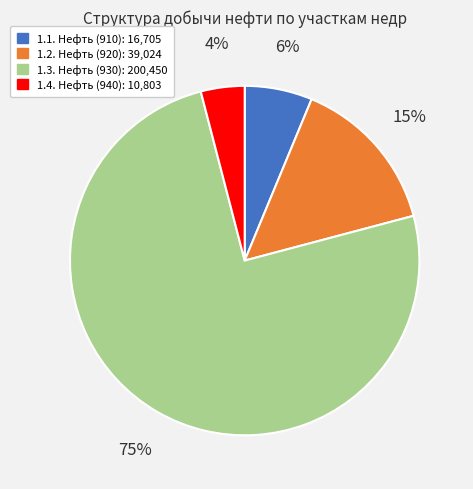

To the nearest percent, what is the average slice percentage?

25%